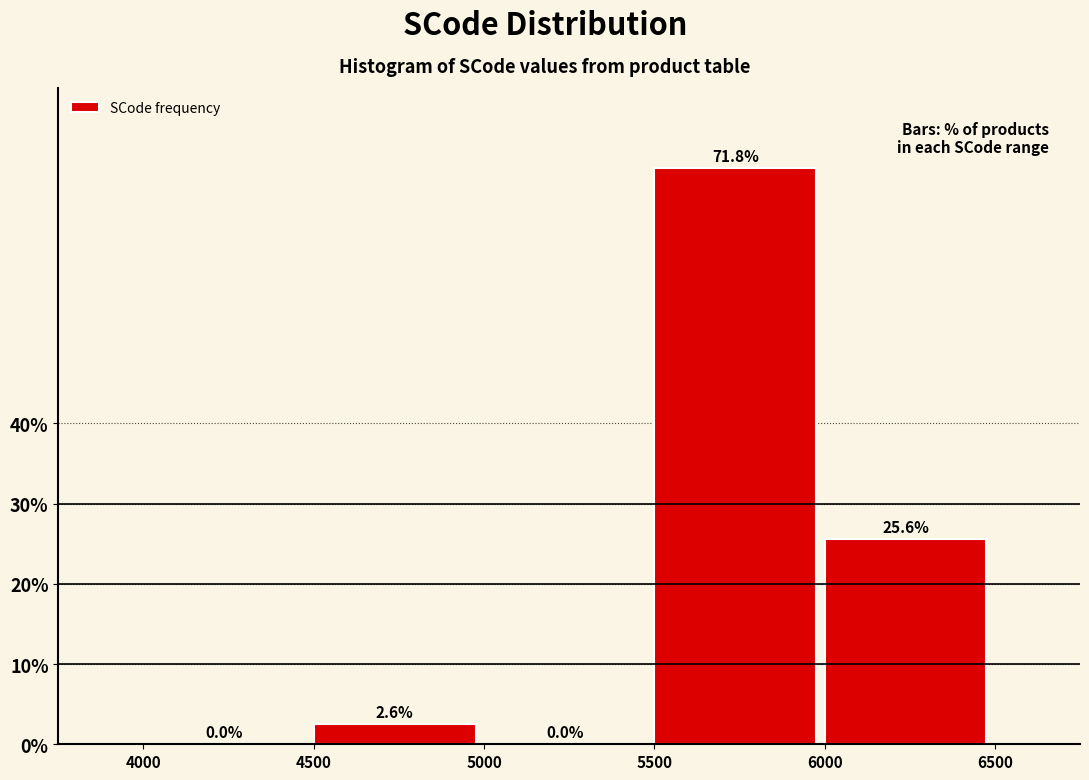

Over which range of the x-axis is the bar tallest?

5500 to 6000